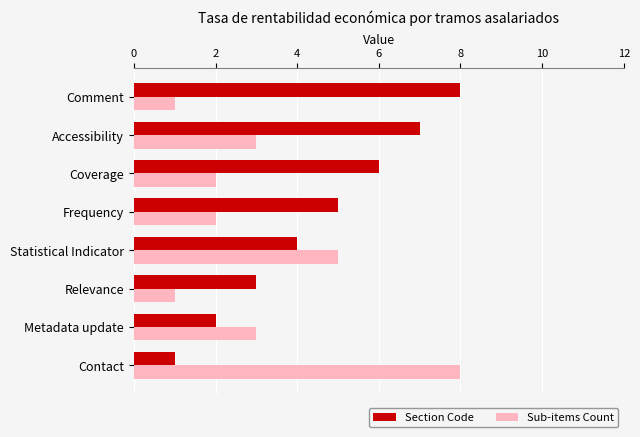

True or false: Sub-items Count has a value of 7 at Statistical Indicator.

False